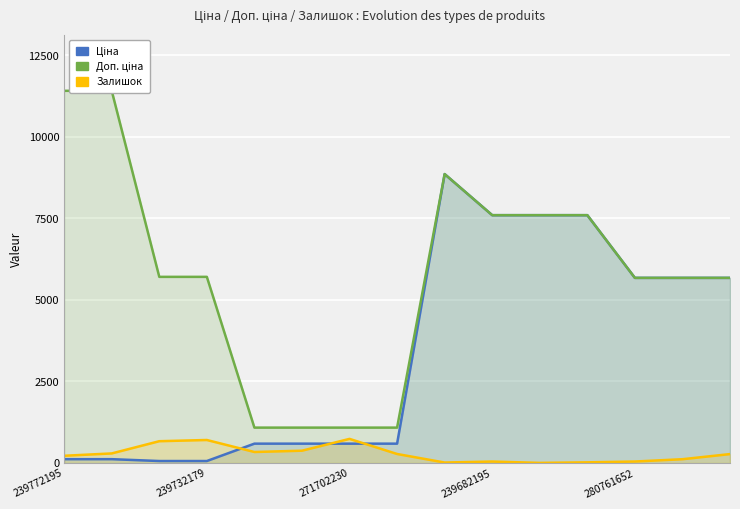

True or false: Ціна and Доп. ціна intersect in this chart.

False